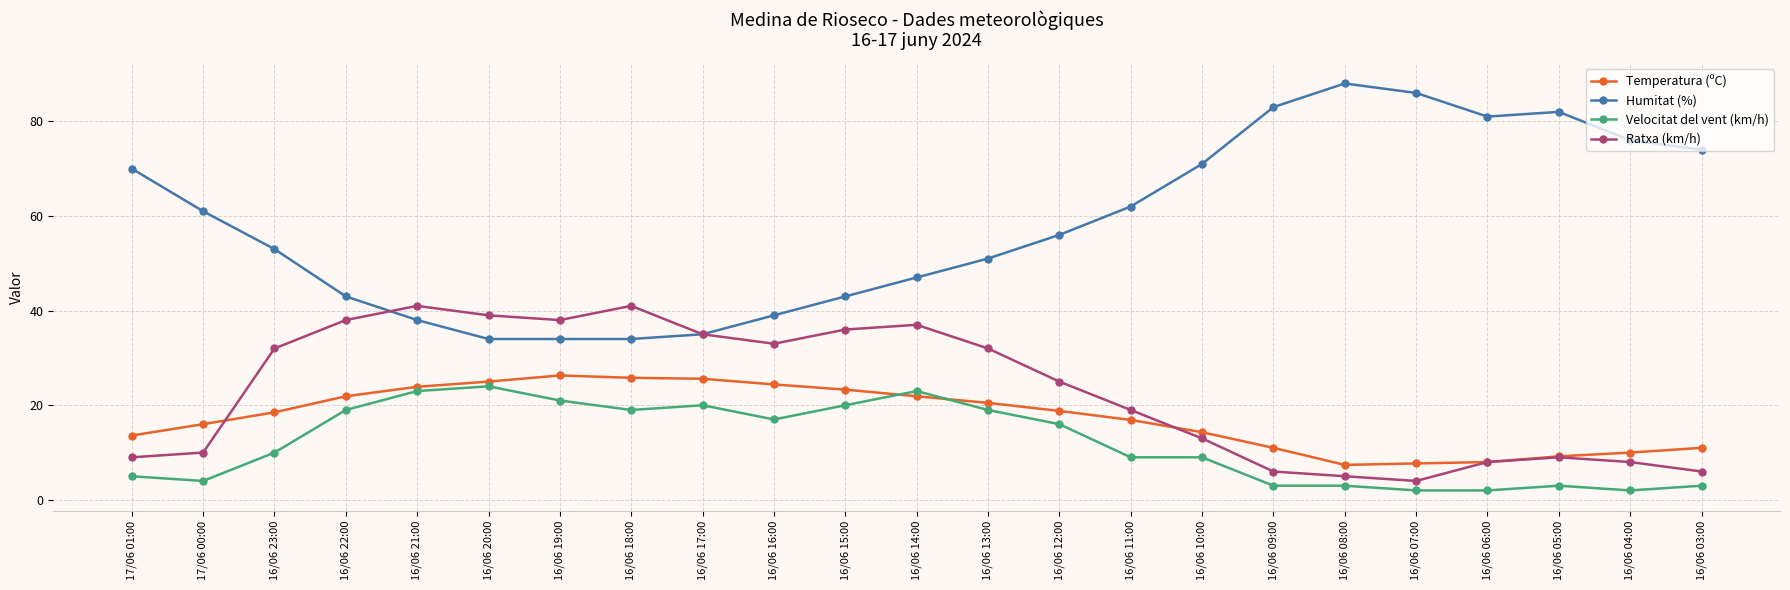

What is the sum of the Temperatura (ºC) values at 16/06 22:00 and 16/06 23:00?

40.4